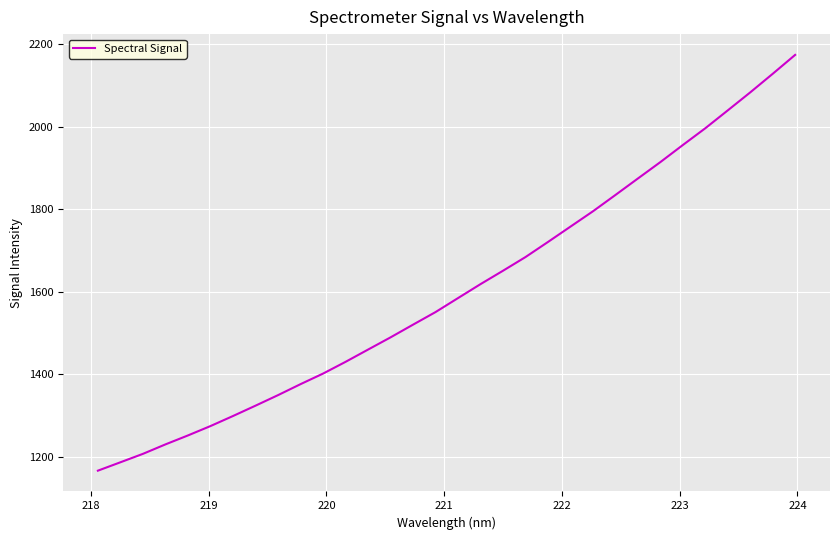

What is the difference between the maximum and minimum values?

1007.5